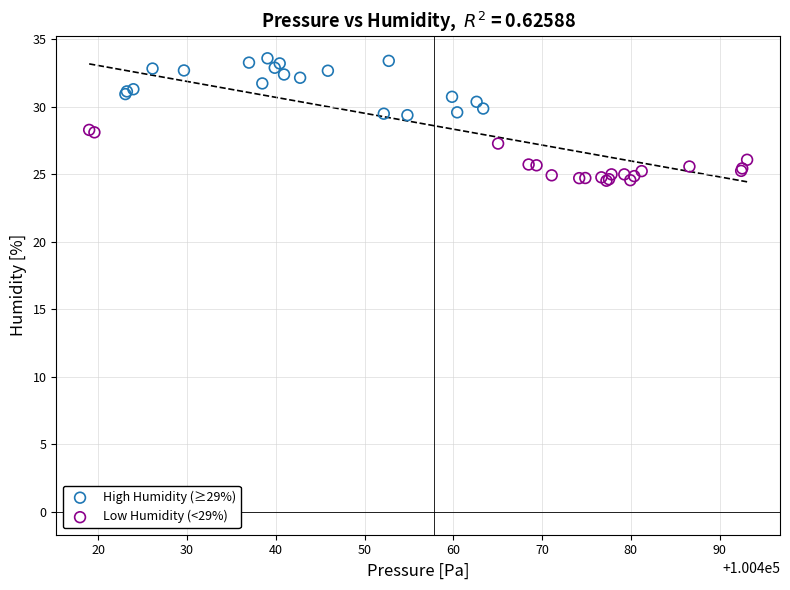

Which series contains the lowest Y value?

Low Humidity (<29%)